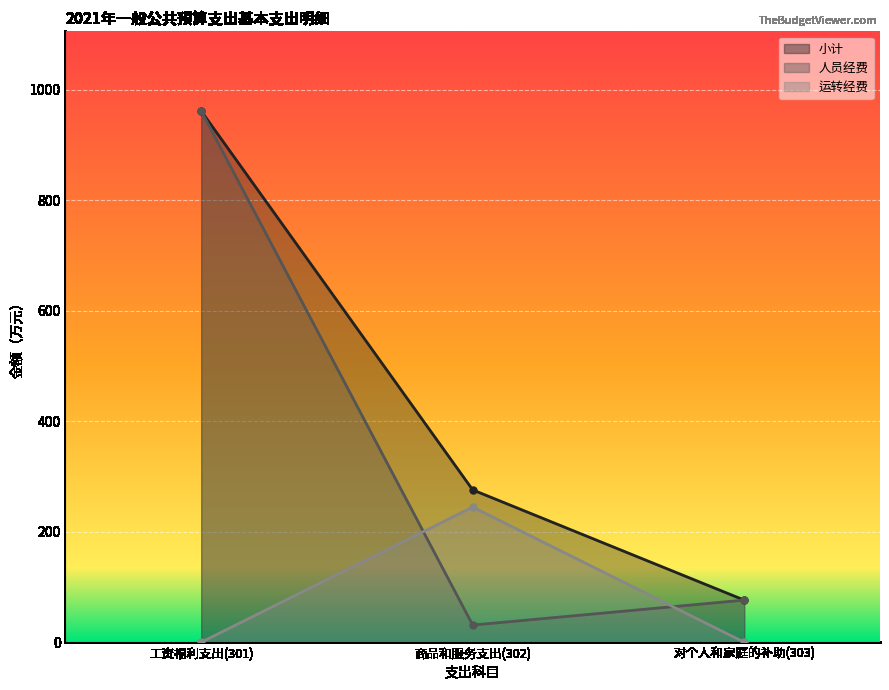

Is the value of 小计 at 商品和服务支出(302) greater than the value of 运转经费 at 对个人和家庭的补助(303)?

Yes